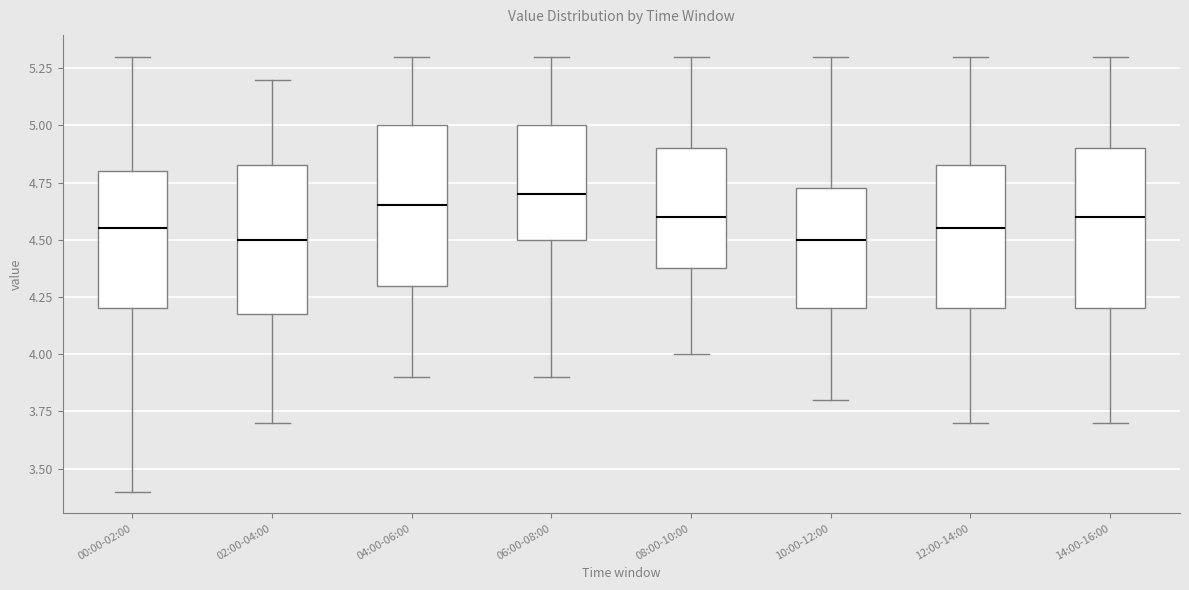

Where is the upper edge of the box for 02:00-04:00 on the y-axis? The values are not printed on the chart, so give them approximately, as read against the axis.

4.85